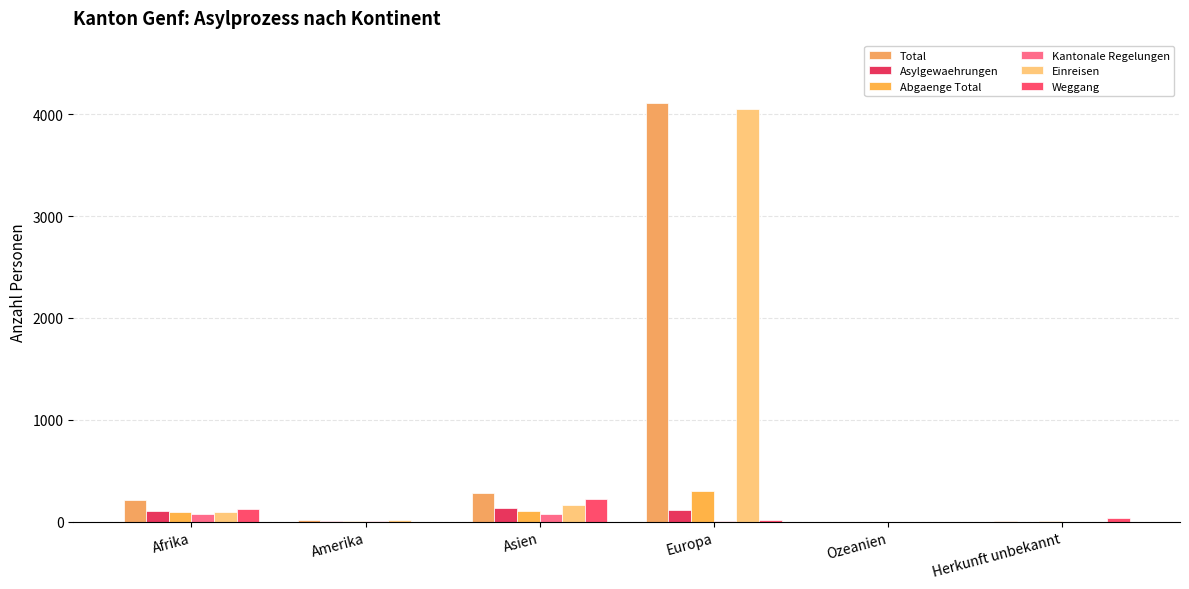

How many series are shown in this chart?

6